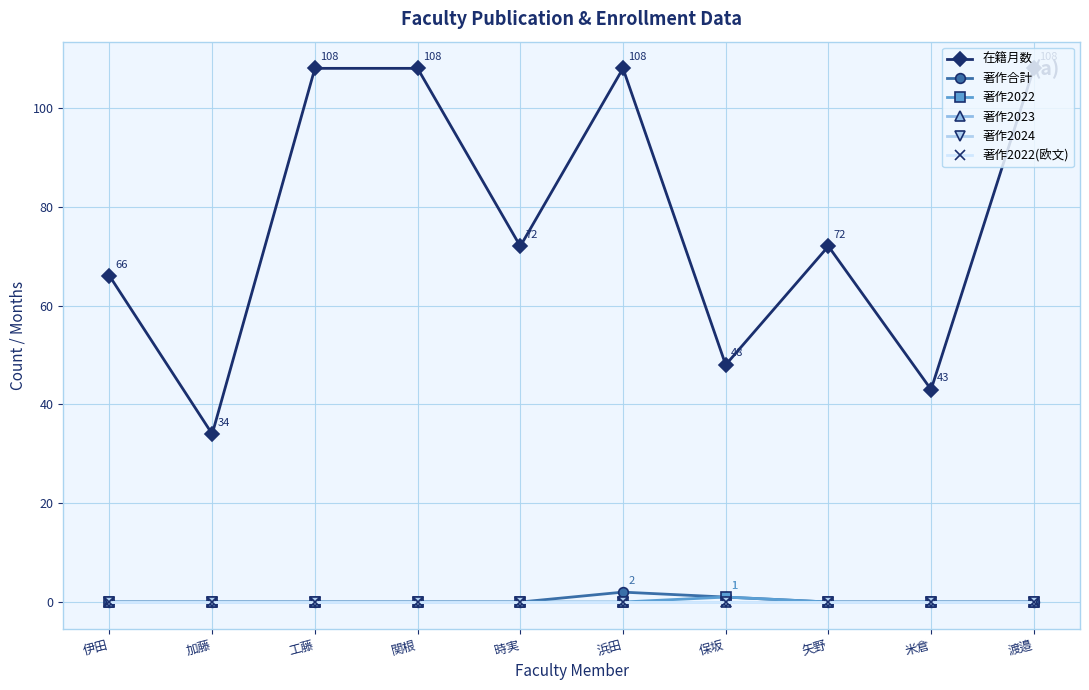

What is the greatest value displayed?

108